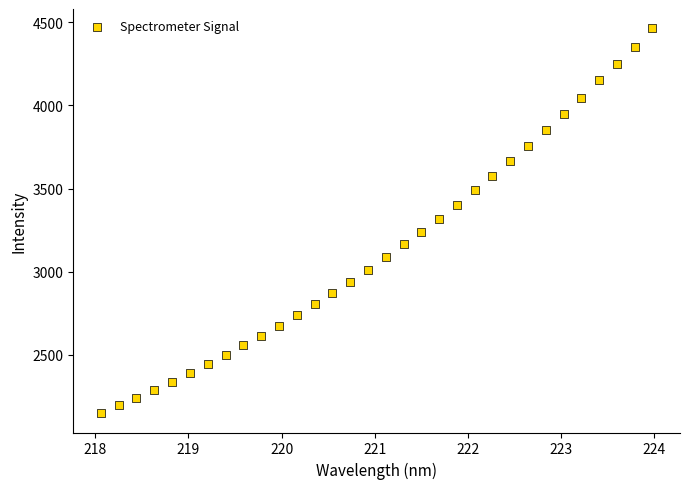

What is the range of Y values (max minus min)?

2315.1